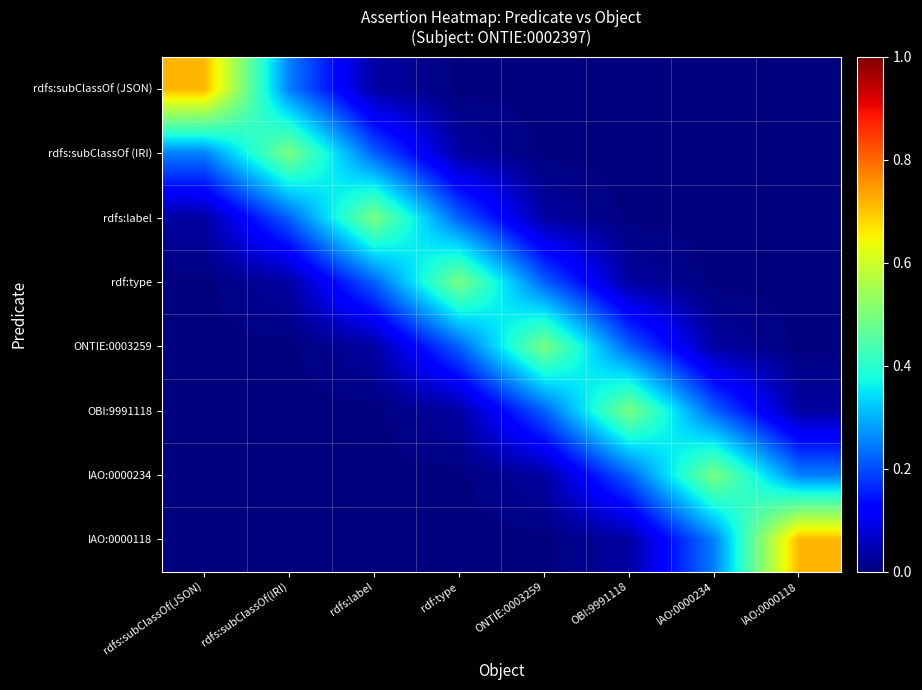

At how many categories does at least one series exceed 0?

8